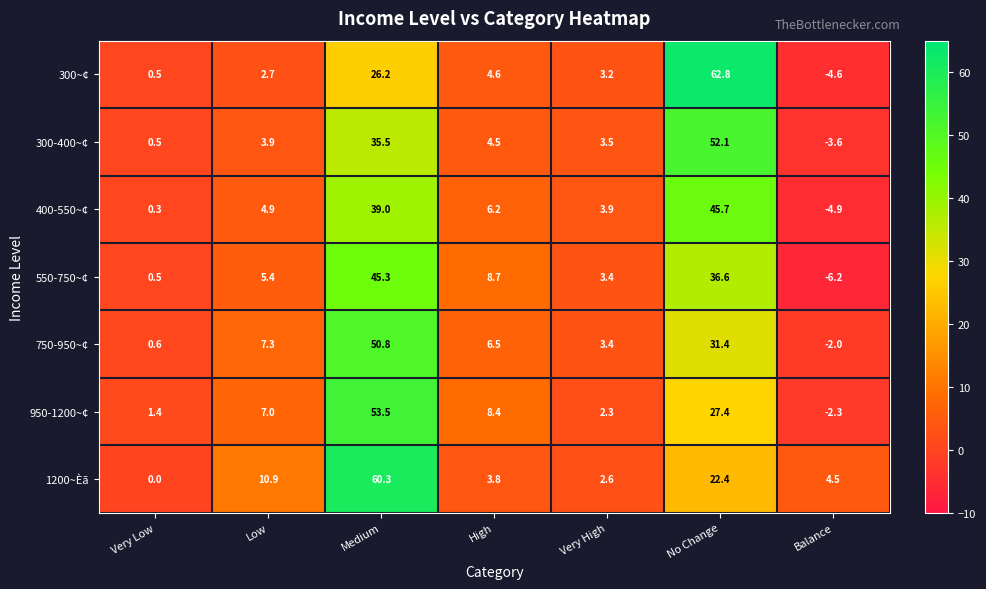

At which label is 300-400~¢ closest to 24?

Medium